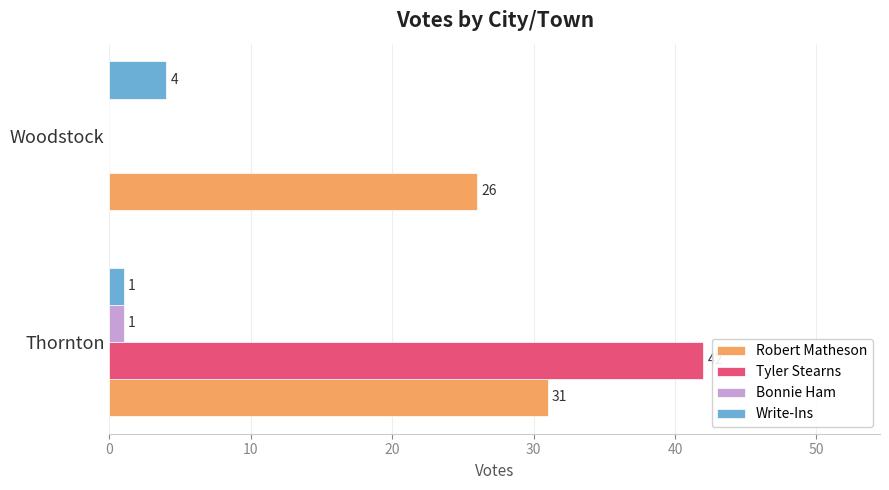

What is the sum of all Write-Ins values?

5